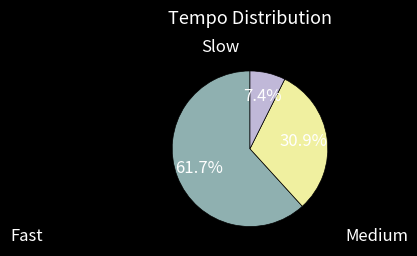

Is there any slice that represents more than half of the pie?

Yes